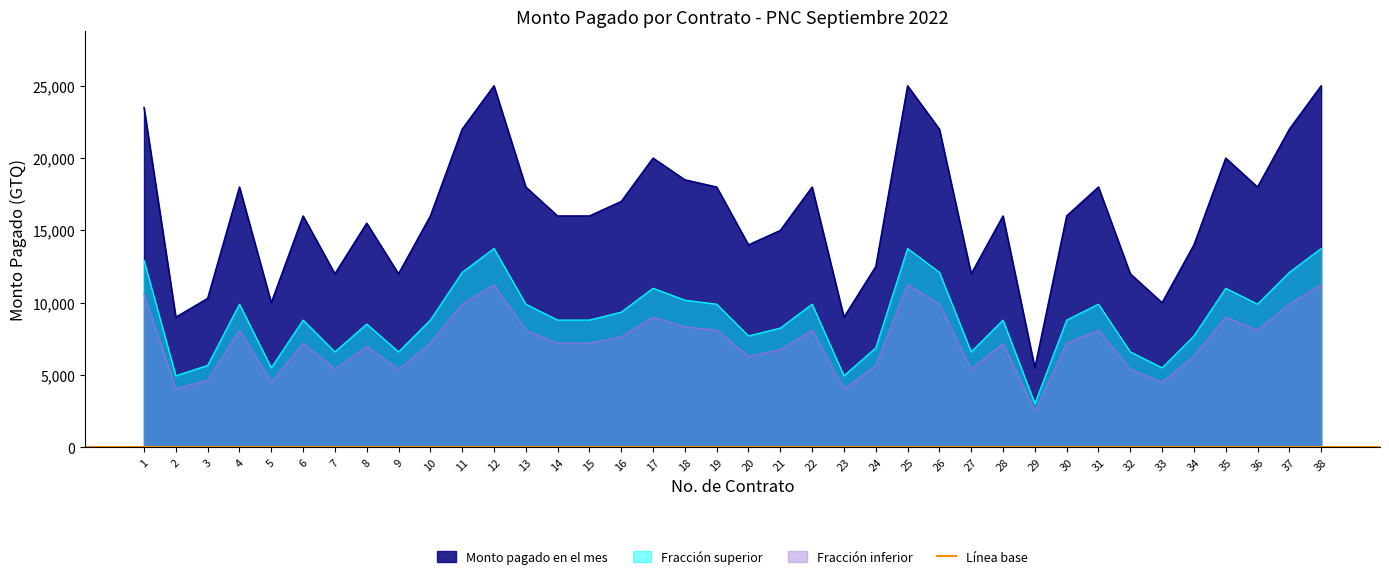

True or false: Fracción inferior and Monto pagado en el mes intersect in this chart.

False